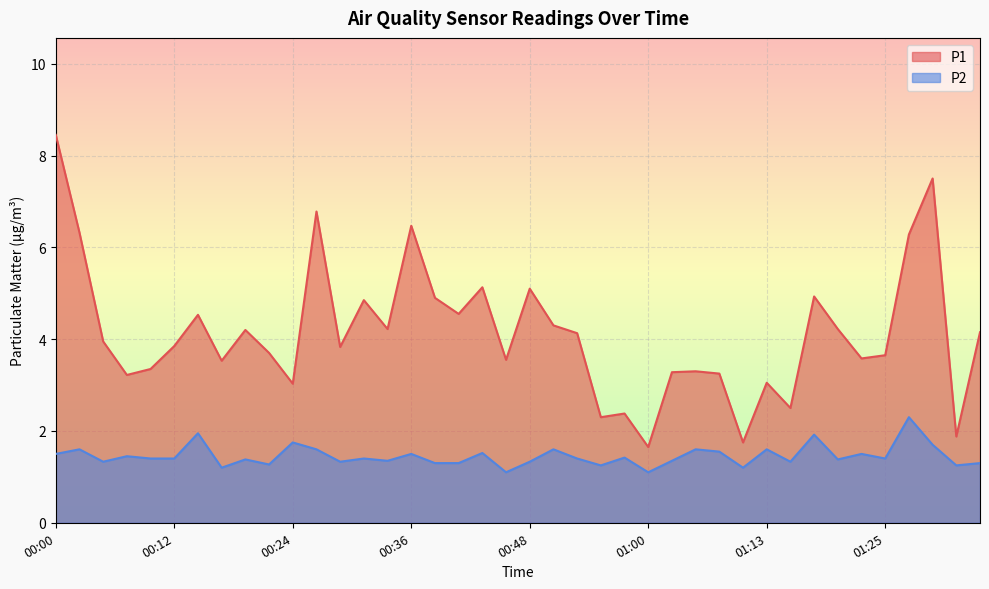

Rank the categories by P2 value from highest to lowest.

01:28, 00:14, 01:18, 00:24, 01:30, 00:02, 00:26, 00:51, 01:05, 01:13, 01:08, 00:43, 00:00, 00:36, 01:23, 00:07, 00:58, 00:09, 00:12, 00:31, 00:53, 01:25, 00:19, 01:20, 00:34, 01:03, 00:04, 00:29, 00:48, 01:15, 00:38, 00:41, 01:35, 00:21, 00:55, 01:33, 00:17, 01:10, 00:46, 01:00